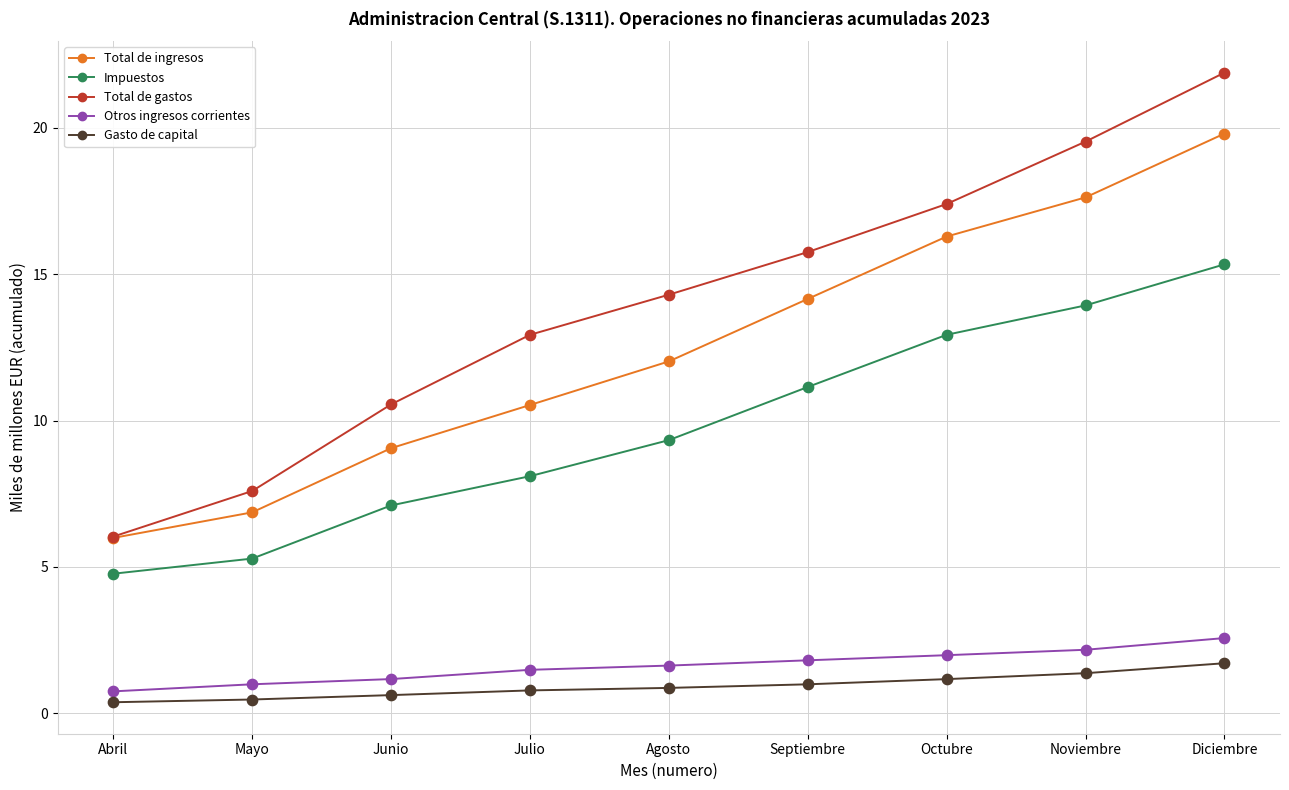

What are all the series names shown in the legend?

Total de ingresos, Impuestos, Total de gastos, Otros ingresos corrientes, Gasto de capital